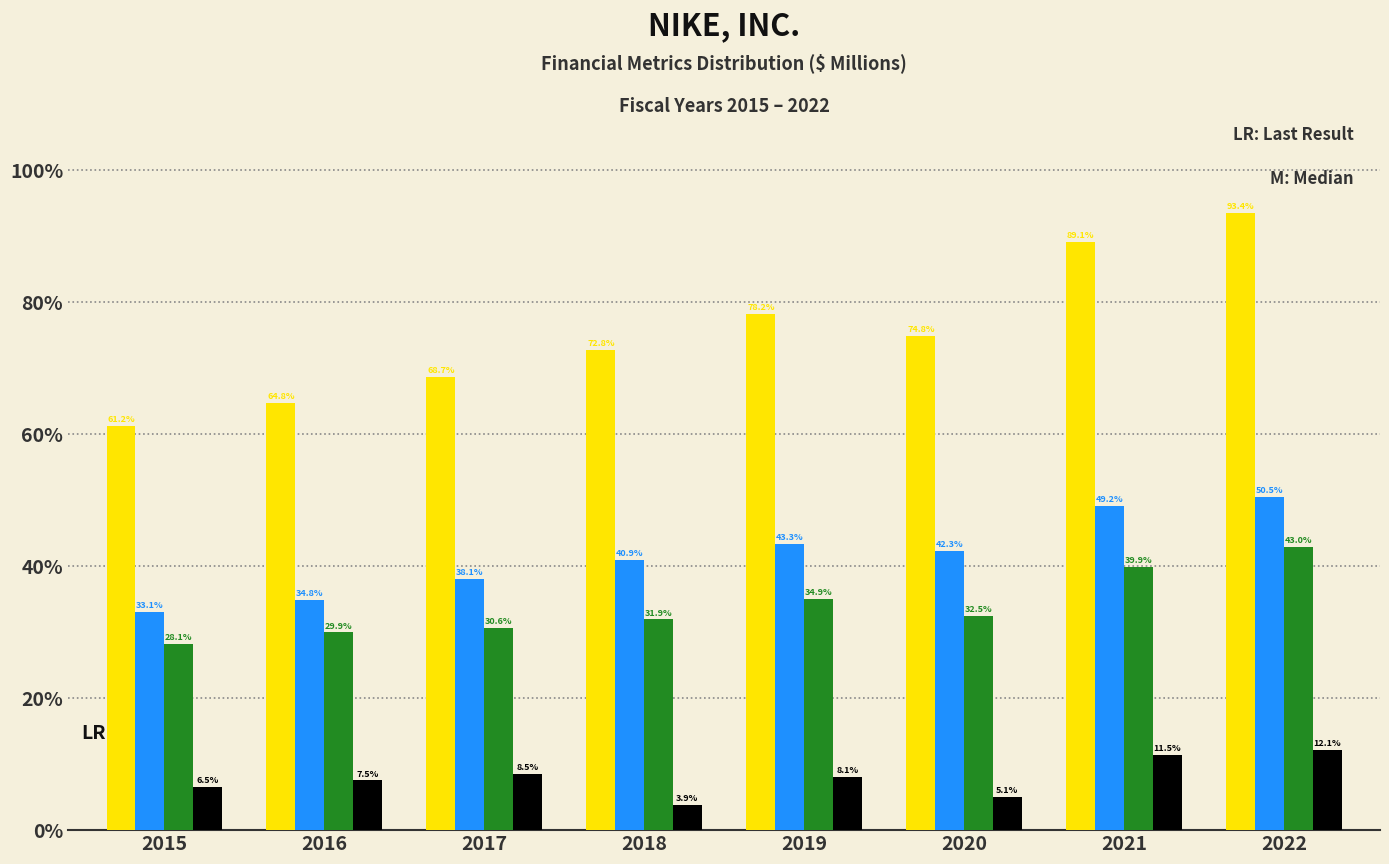

Does the chart contain stacked bars?

No